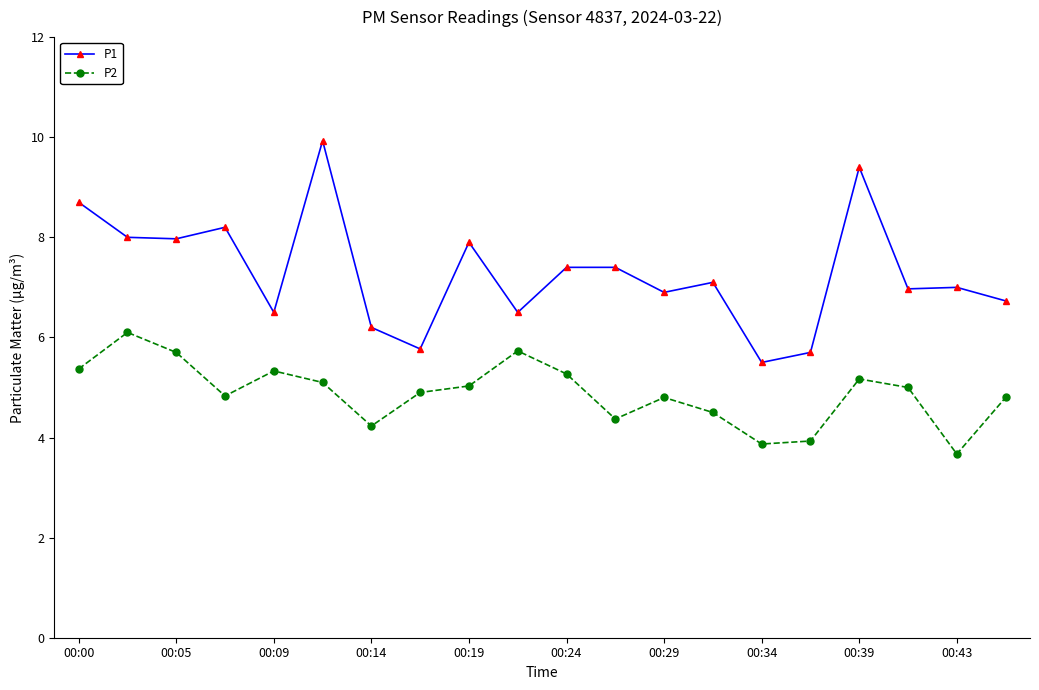

What is the value of the P2 point at the 10th from the left?

5.7